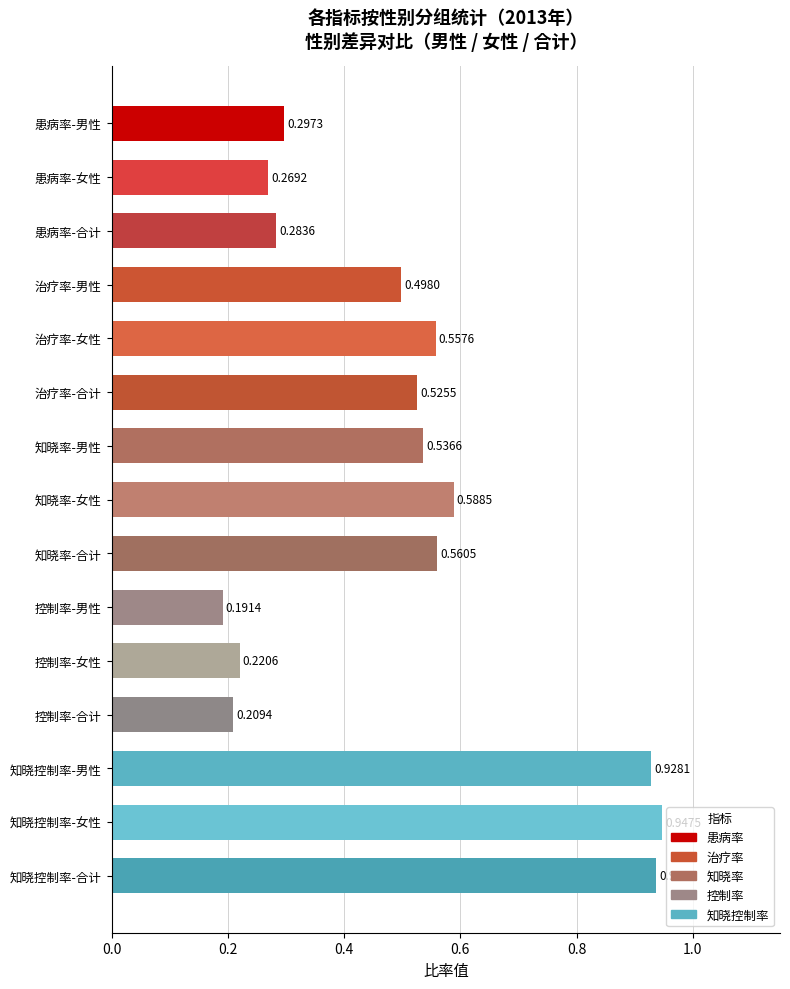

At which label is the value closest to 0?

控制率-男性